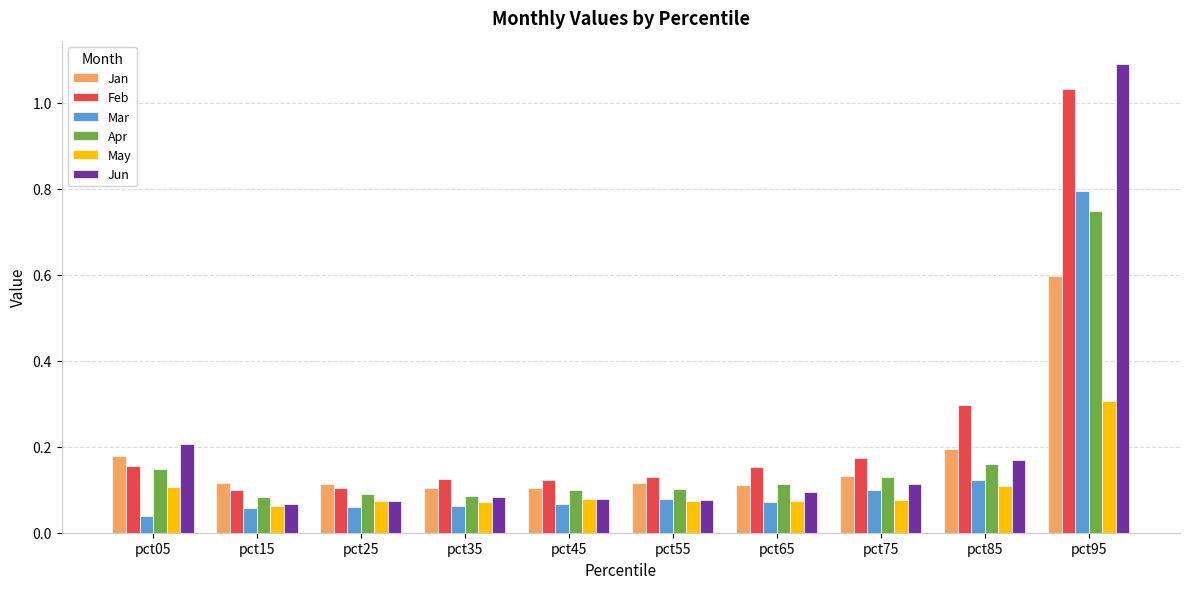

The Mar series shows 0.1 at pct35. True or false?

True